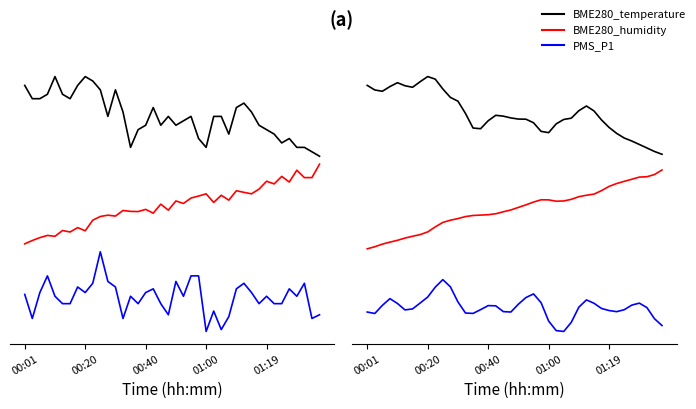

What are all the series names shown in the legend?

BME280_temperature, BME280_humidity, PMS_P1